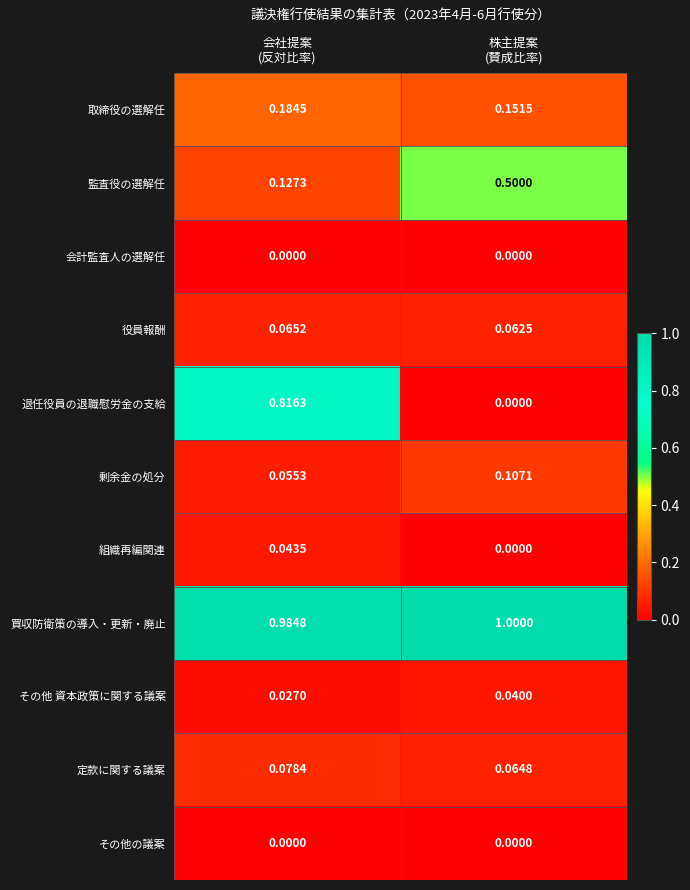

Which series has the largest total across all categories?

買収防衛策の導入・更新・廃止